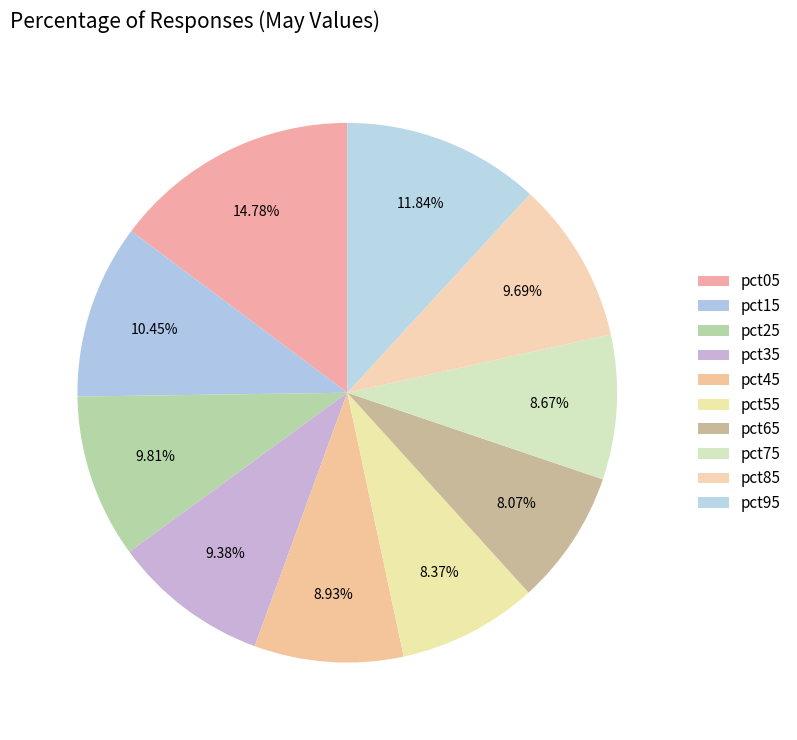

What is the smallest slice in the pie chart?

pct65